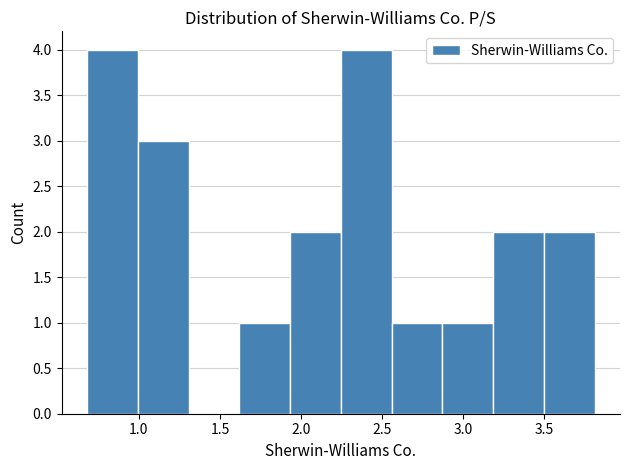

Reading left to right, transcribe this chart: for each bar, give the range it covers on the x-axis and its height. Neither the bar edges nor the heights are printed on the chart, so give them approximately, as read against the axes.

0.70 to 1.00: 4
1.00 to 1.30: 3
1.30 to 1.60: 0
1.60 to 1.95: 1
1.95 to 2.25: 2
2.25 to 2.55: 4
2.55 to 2.85: 1
2.85 to 3.20: 1
3.20 to 3.50: 2
3.50 to 3.80: 2